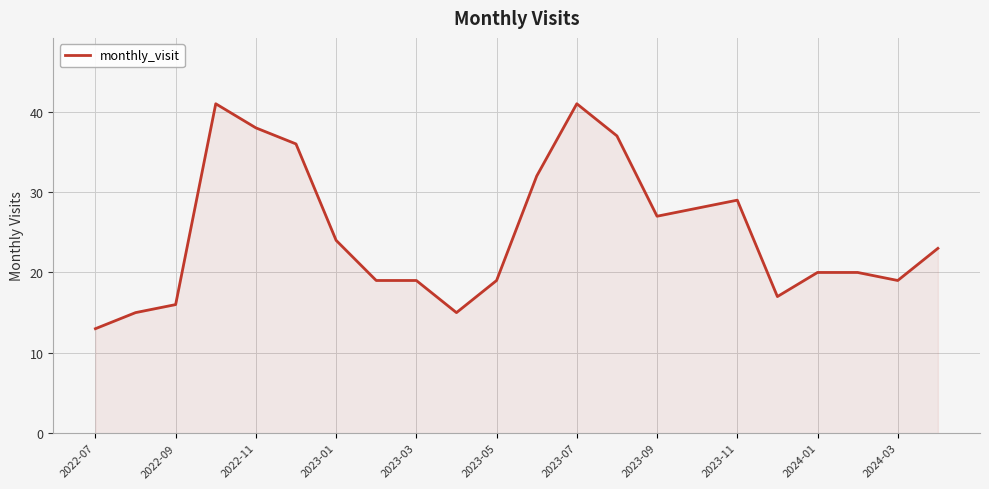

What is the maximum value shown in the chart?

41